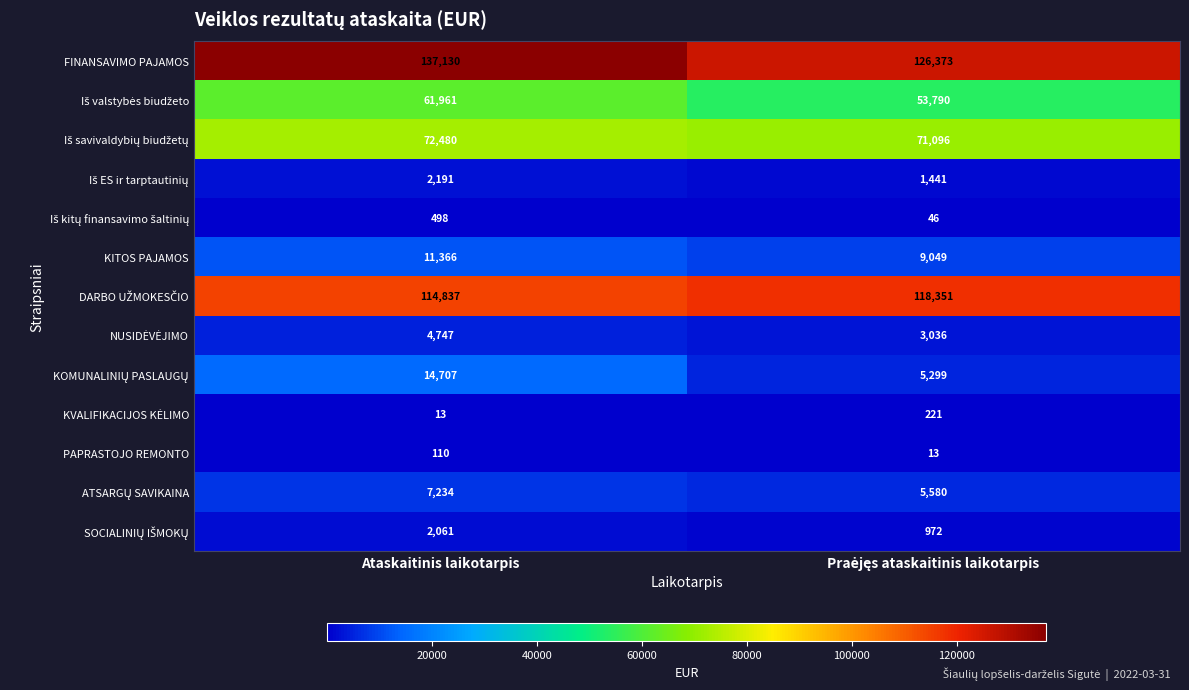

What is the spread (max minus min) of values at Ataskaitinis laikotarpis?

137117